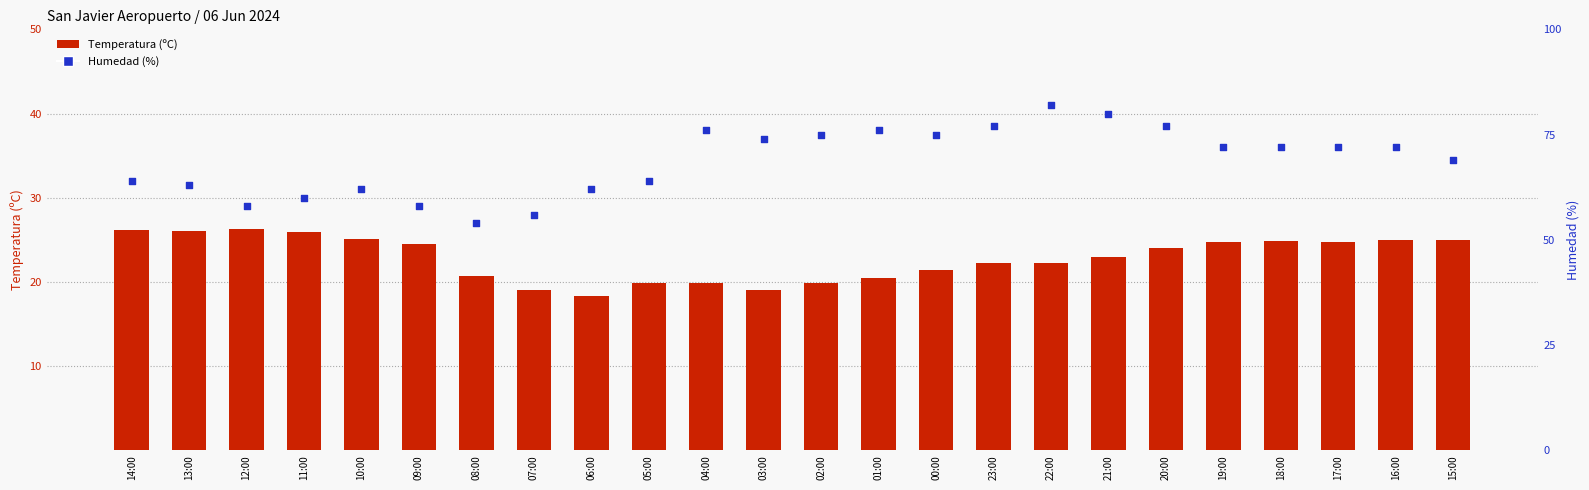

Which series contains the lowest Y value?

Temperatura (ºC)